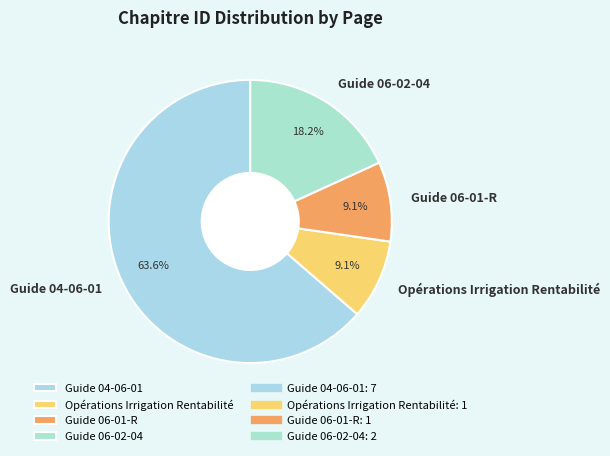

To the nearest percent, what percentage of the pie is Opérations Irrigation Rentabilité?

9%